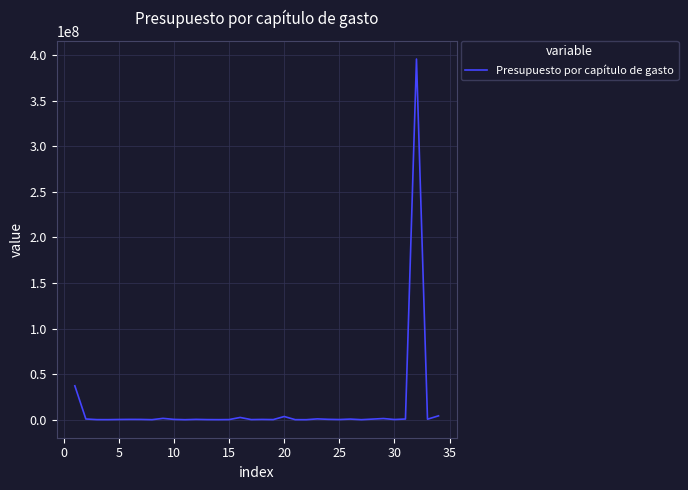

How many lines are shown in the chart?

1